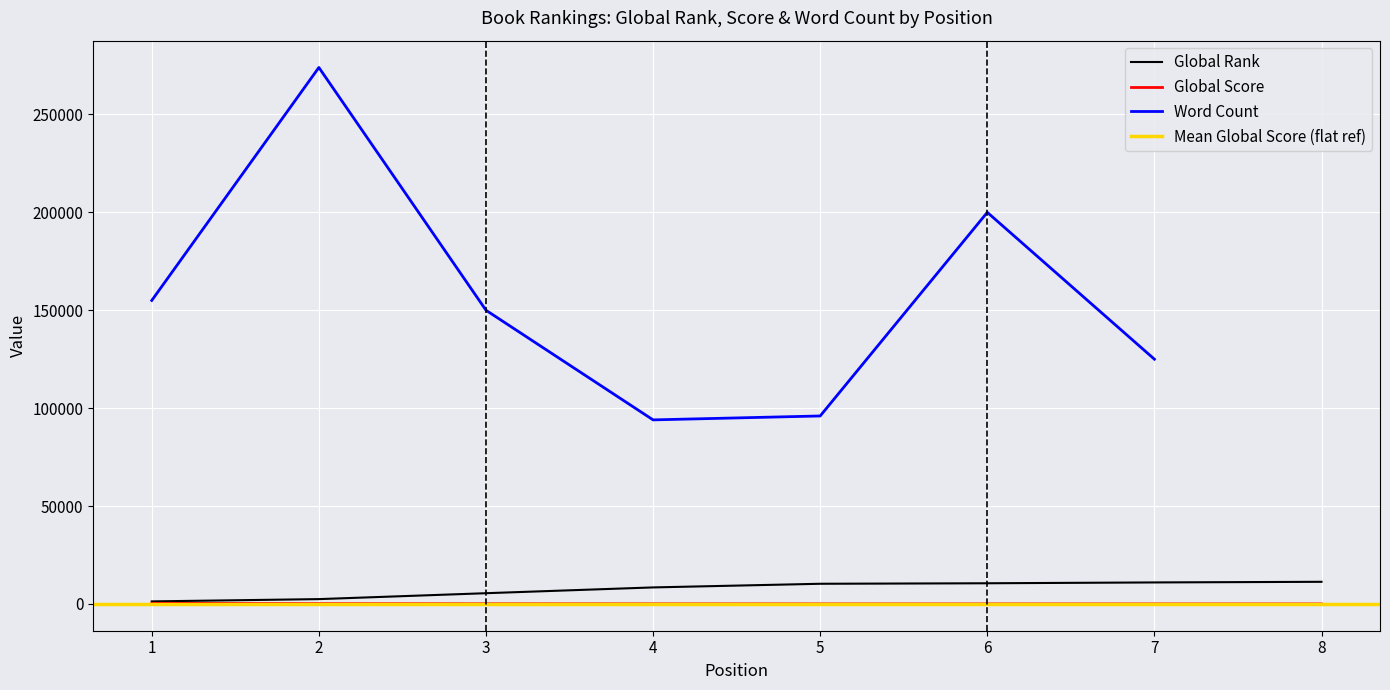

What is the value of the Global Score point at the 7th from the left?

4